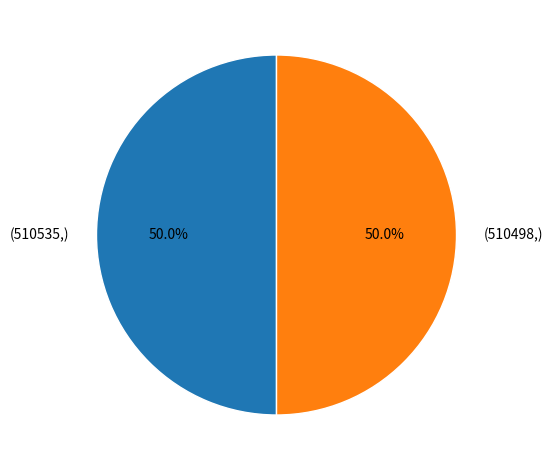

How many segments does this pie chart have?

2